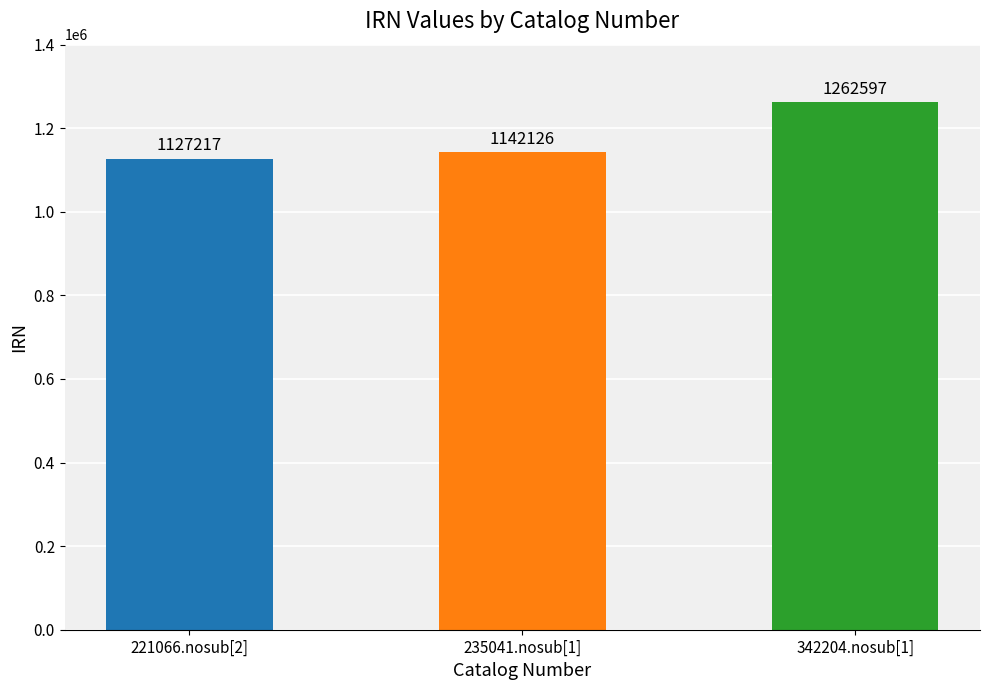

What is the average value?

1177313